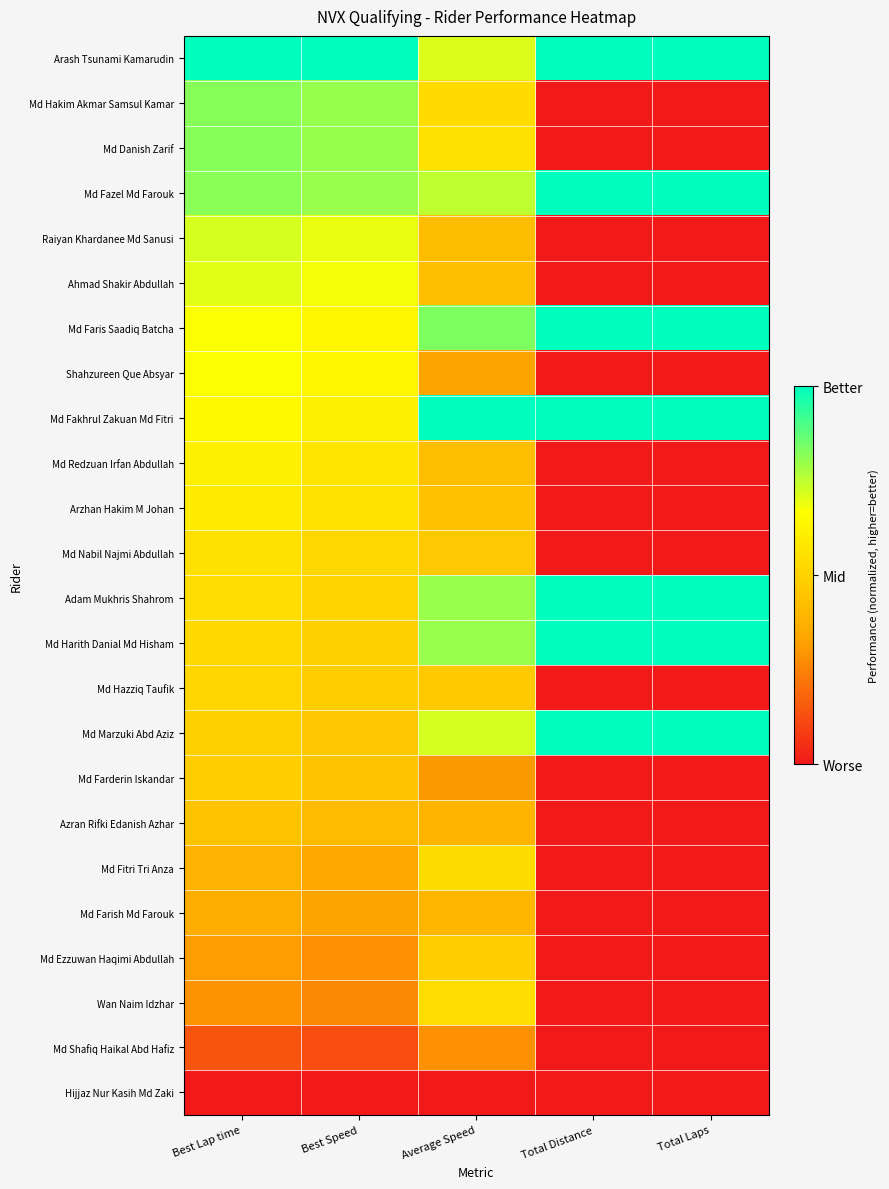

Which label corresponds to the smallest value in the chart?

Total Distance